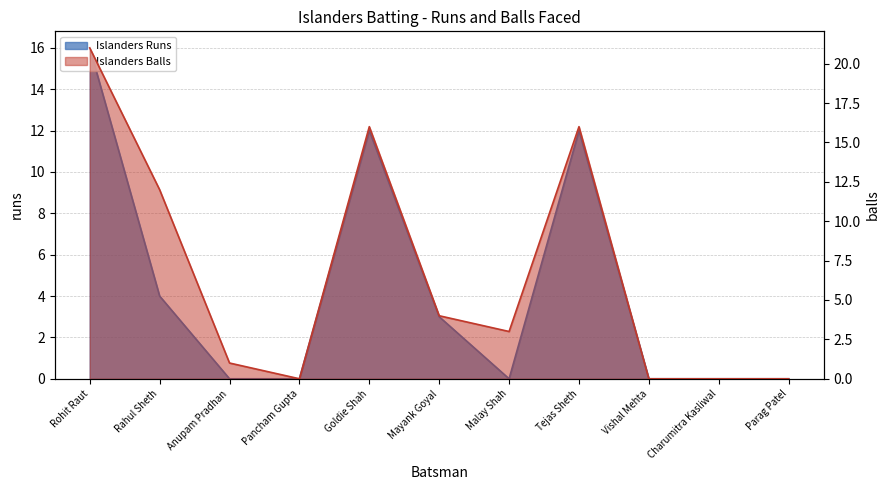

How many values in the Islanders Balls series are below 3?

5